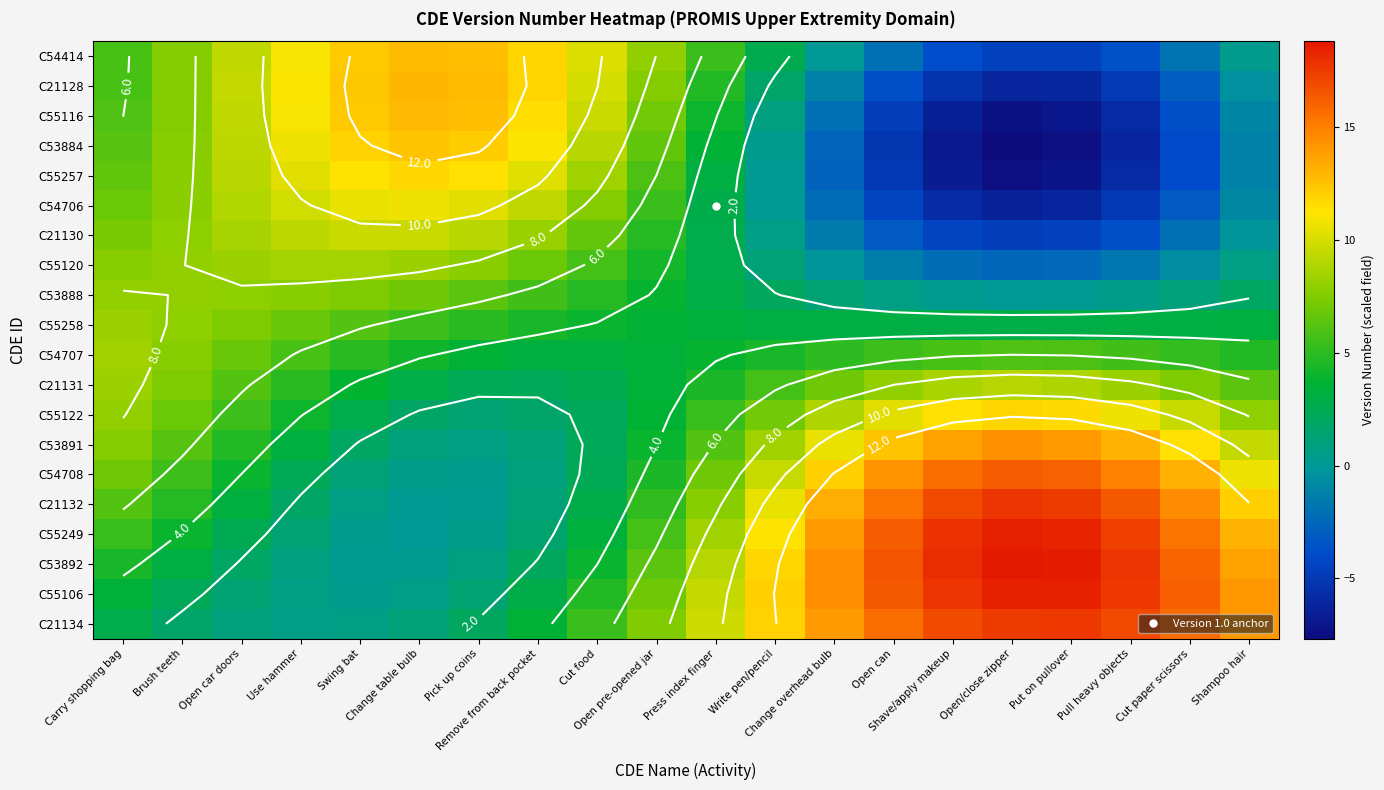

Between Change table bulb and Put on pullover, which is larger?

Change table bulb